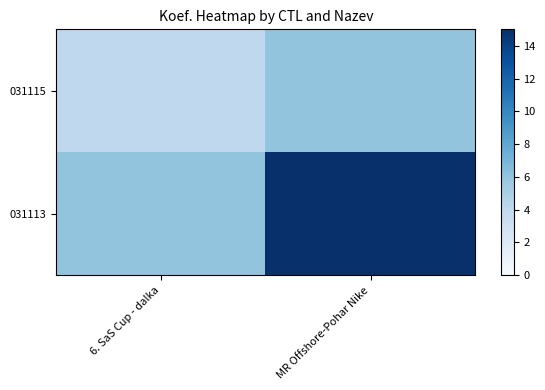

Rank the series at MR Offshore-Pohar Nike from highest to lowest value.

031113, 031115